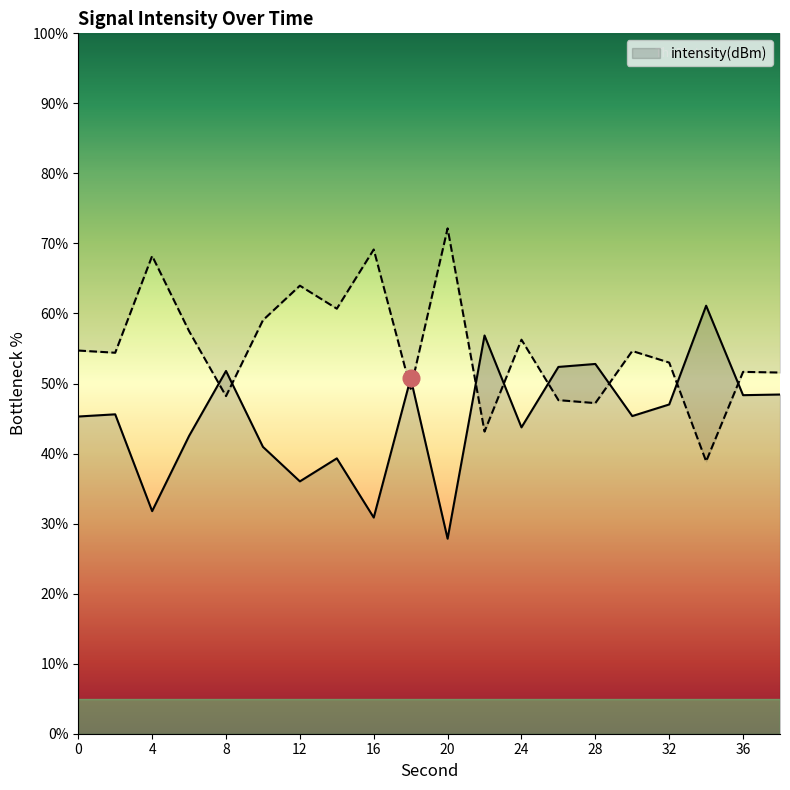

What is the minimum value for intensity(dBm)?

27.8